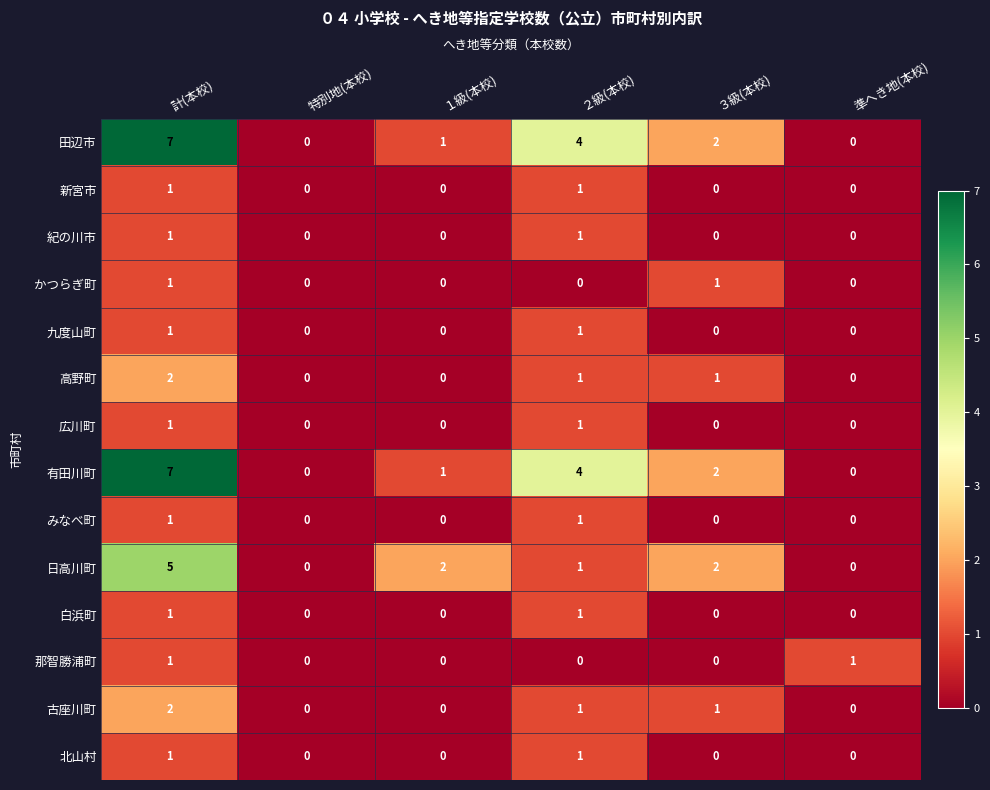

At which label does 高野町 first exceed 1?

計(本校)